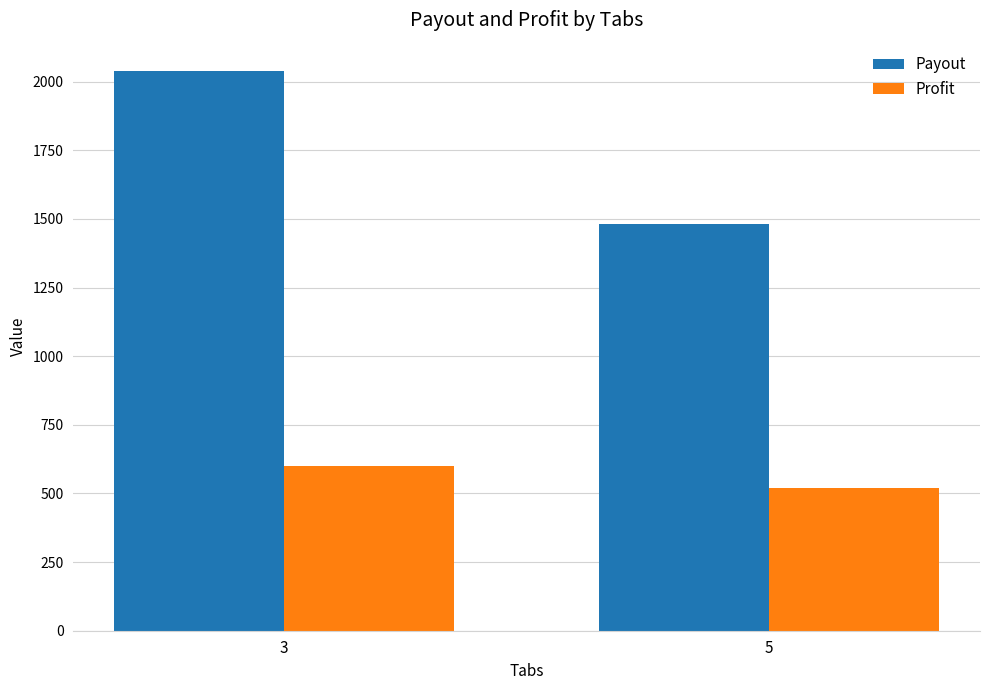

What are all the series names shown in the legend?

Payout, Profit